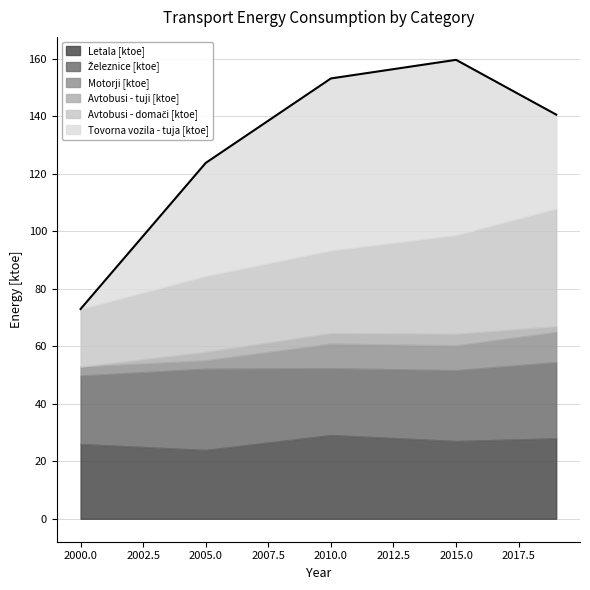

What is the difference between the Železnice [ktoe] values at 2005 and 2019?

1.8